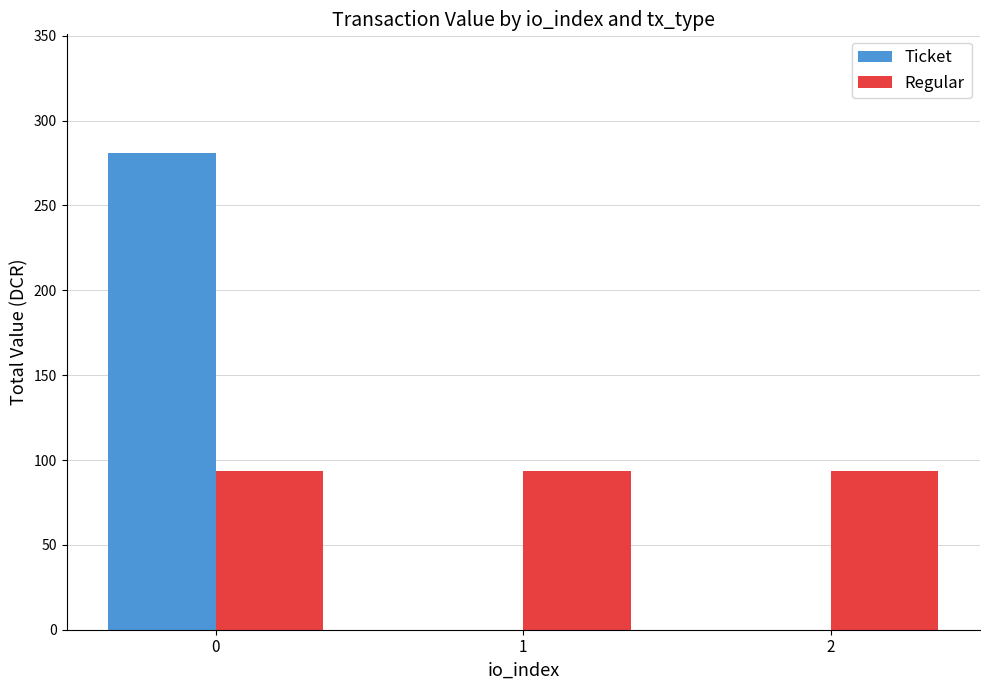

Which series changed the most between 0 and 2?

Ticket